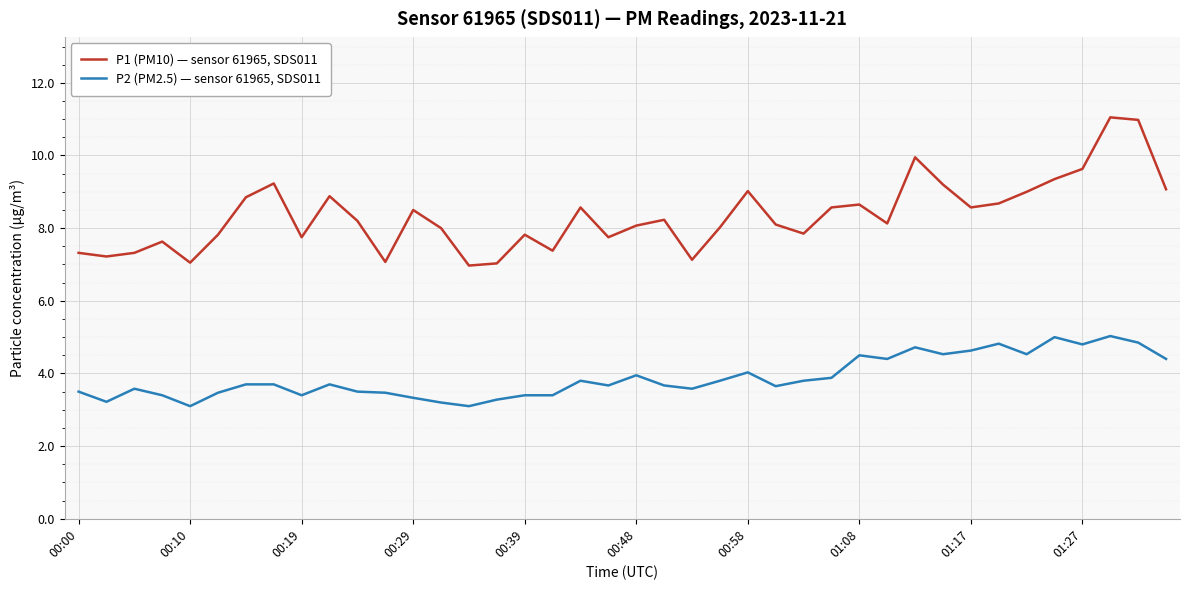

Count the number of categories in the chart.

40